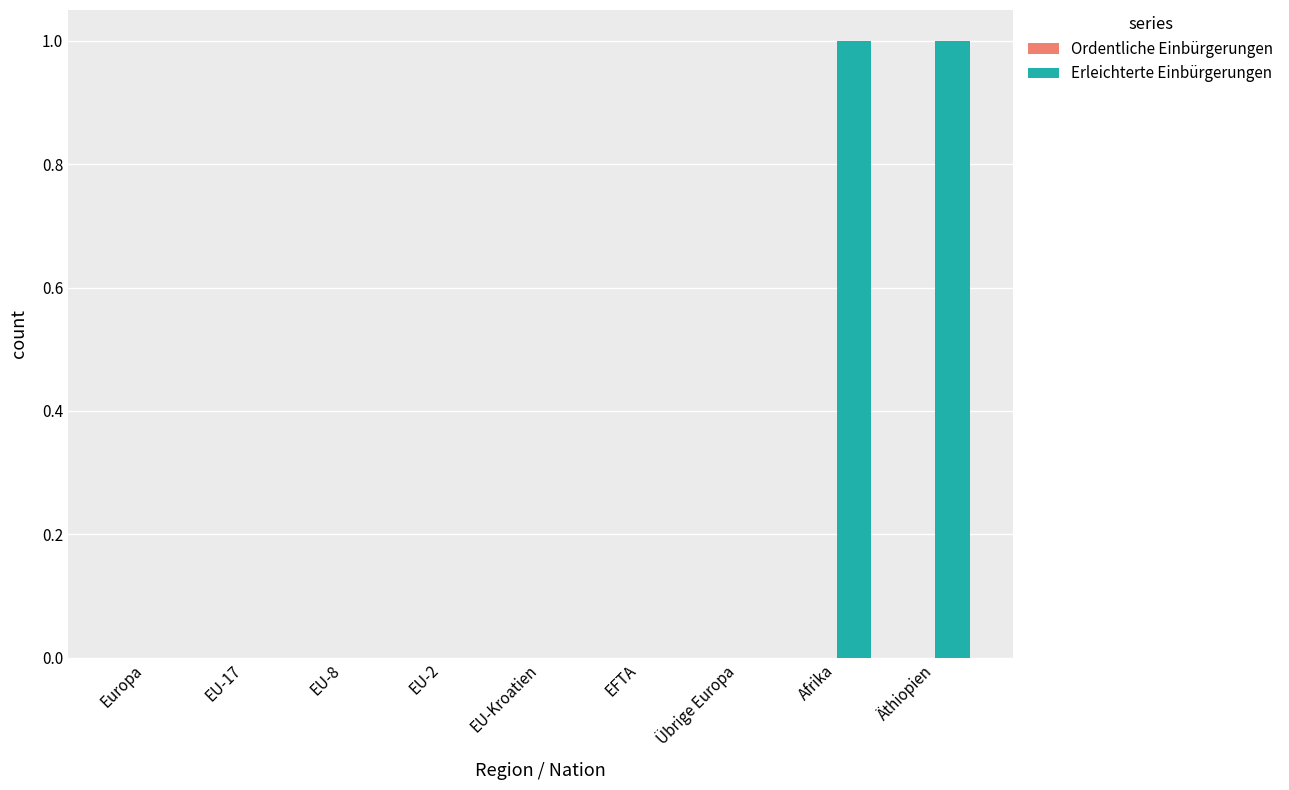

What is the change in value from EU-2 to Äthiopien?

+1